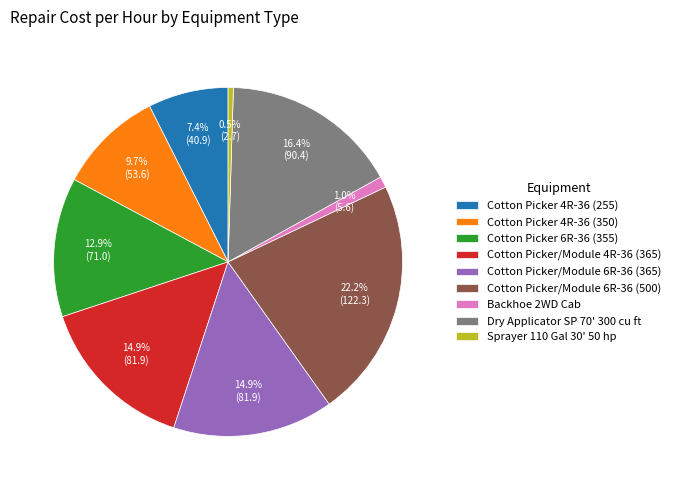

Combined, do Cotton Picker/Module 6R-36 (500) and Backhoe 2WD Cab account for over 50%?

No